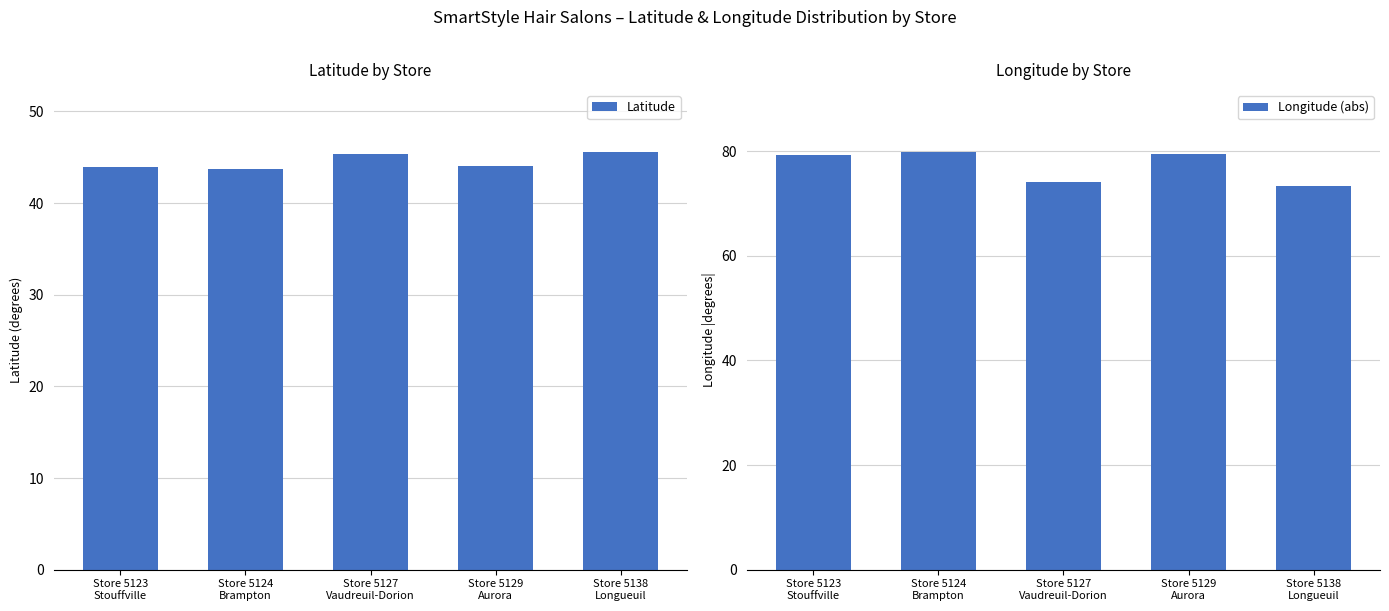

What is the sum of the Latitude values at Store 5123
Stouffville and Store 5127
Vaudreuil-Dorion?

89.4